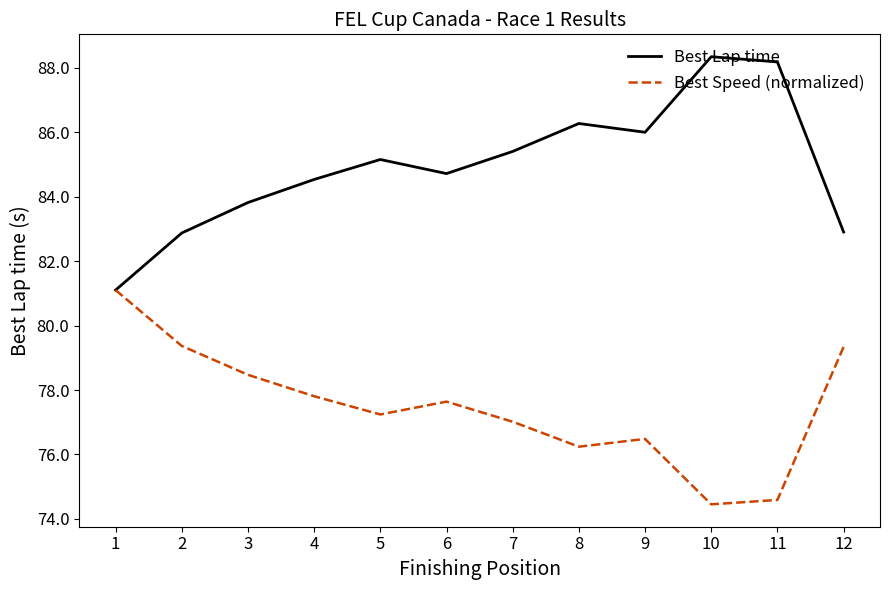

Rank the series by their average value, from lowest to highest.

Best Speed (normalized), Best Lap time